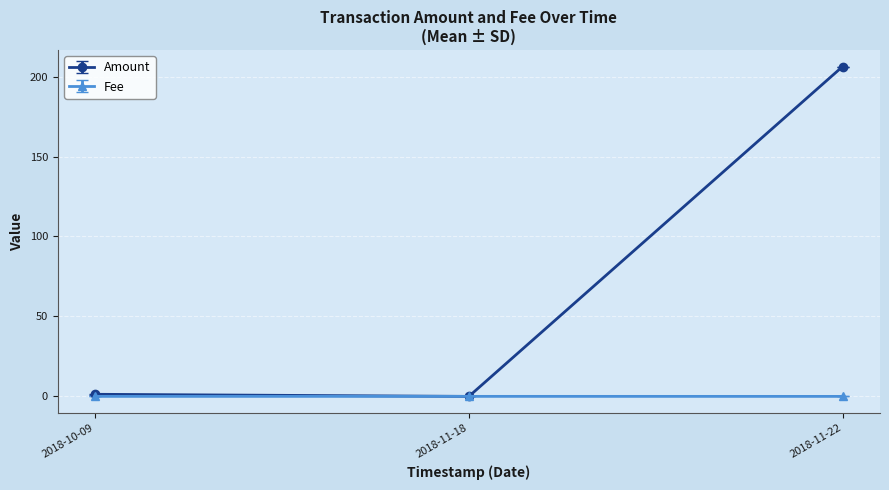

Count the number of categories in the chart.

3